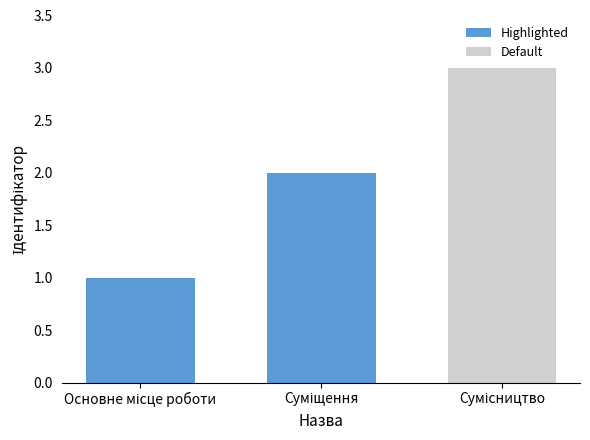

What is the difference between the maximum and minimum values?

2